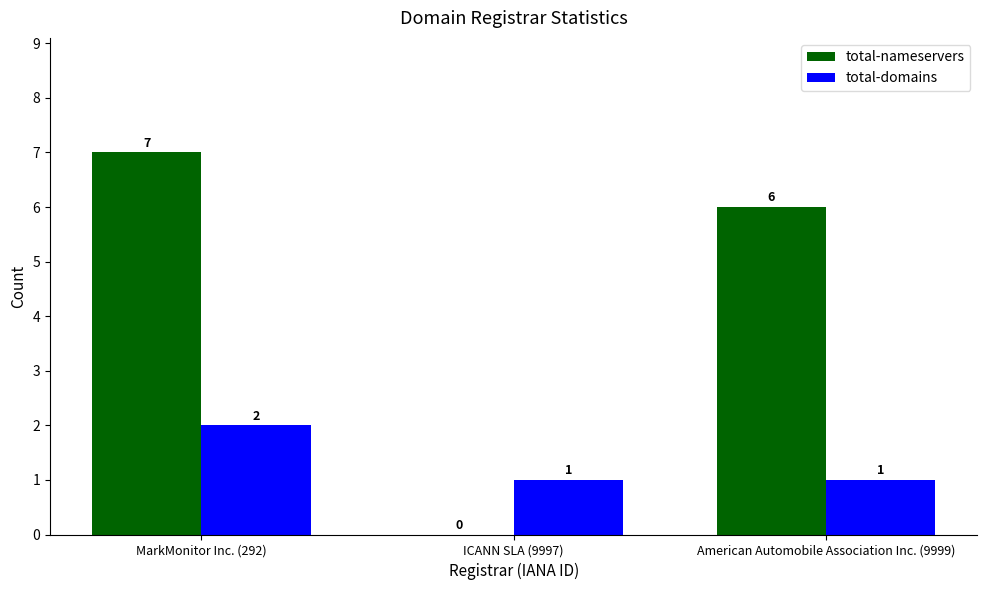

True or false: total-nameservers has a value of -5 at ICANN SLA (9997).

False